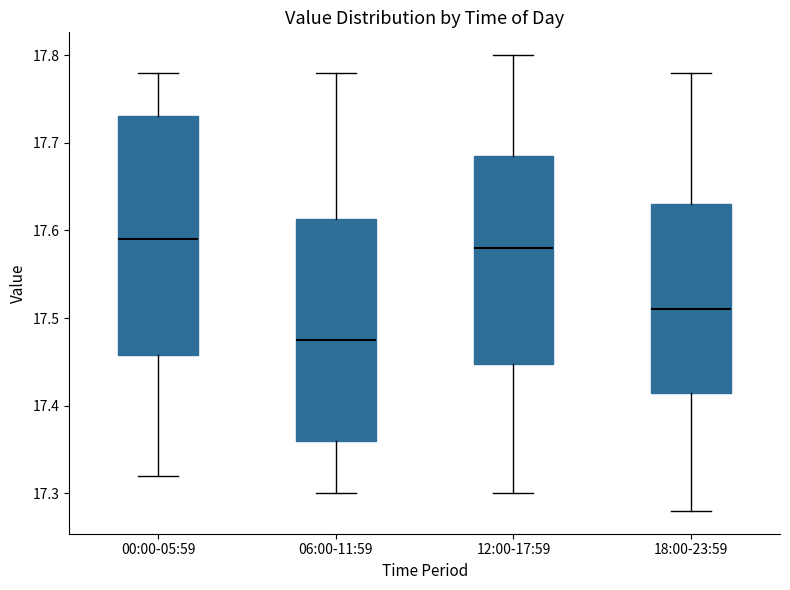

Reading left to right, transcribe this box plot: for each box, give where its median line is, the range the box spans, and where its two whiskers end, as read against the y-axis. The values are not printed on the chart, so give them approximately, as read against the axis.

00:00-05:59: median 17.59, box 17.46 to 17.73, whiskers 17.32 to 17.78
06:00-11:59: median 17.48, box 17.36 to 17.61, whiskers 17.30 to 17.78
12:00-17:59: median 17.58, box 17.45 to 17.69, whiskers 17.30 to 17.80
18:00-23:59: median 17.51, box 17.42 to 17.63, whiskers 17.28 to 17.78